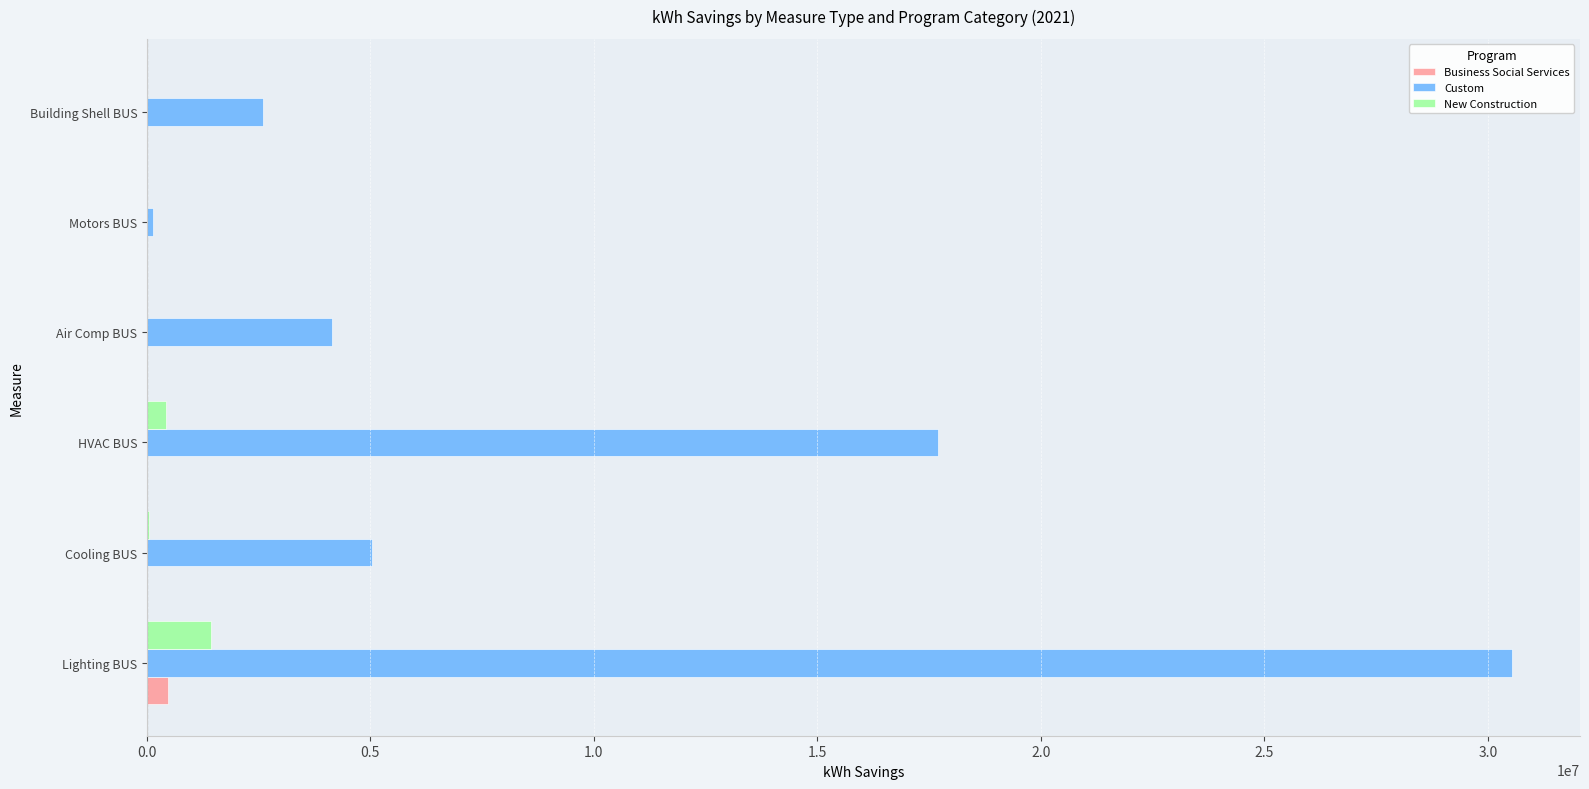

True or false: Custom has a value of 2589581.7 at Building Shell BUS.

True